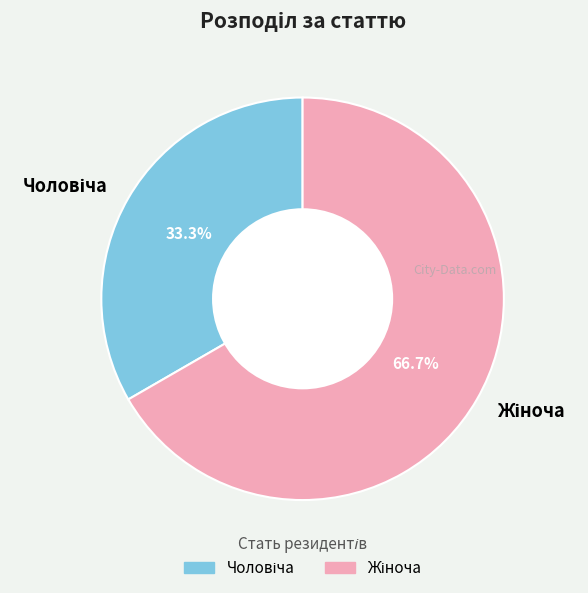

Is there a majority slice in this chart?

Yes